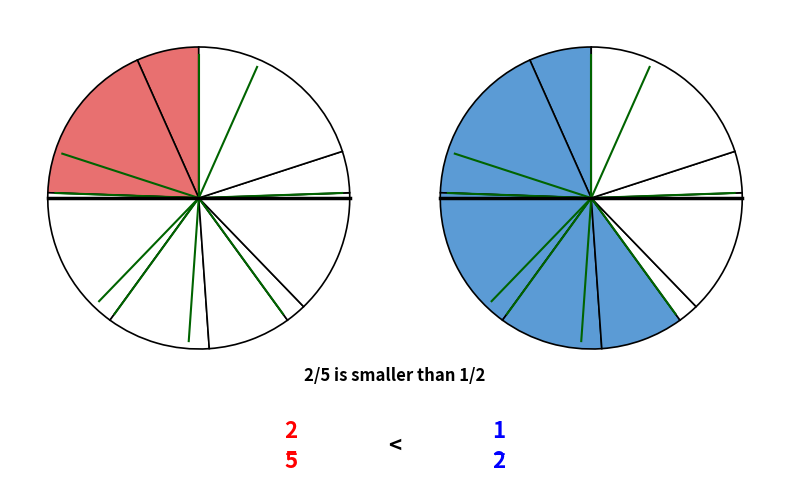

How many segments does this pie chart have?

9